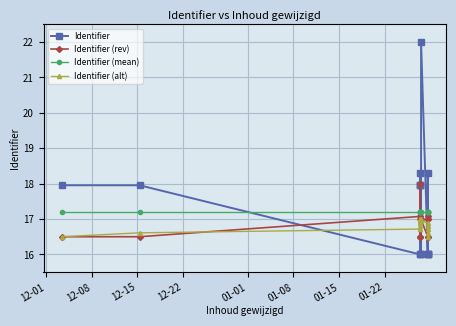

True or false: Identifier (alt) has more than 2 points higher than both neighbors.

False